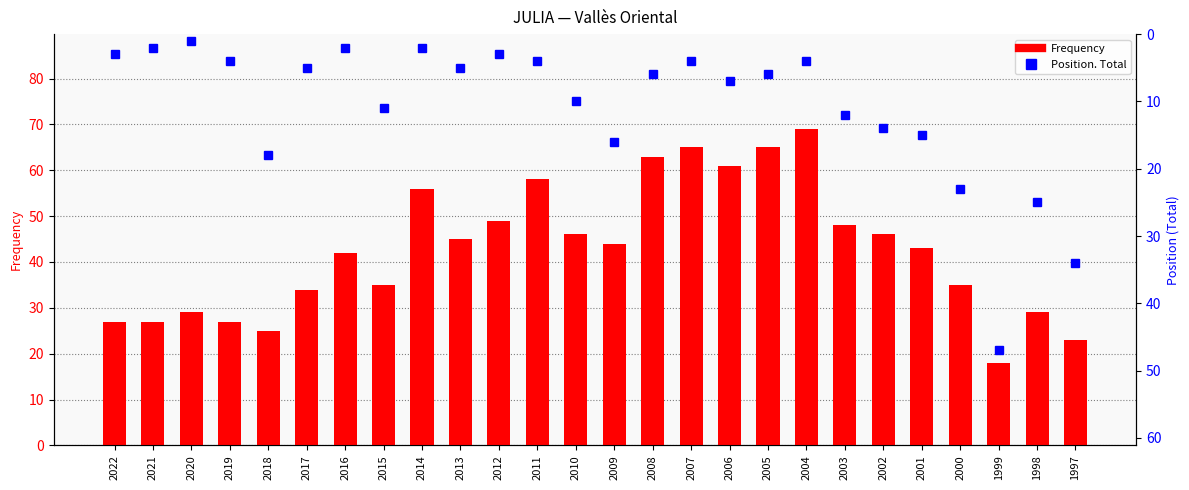

At how many categories does at least one series exceed 15?

26